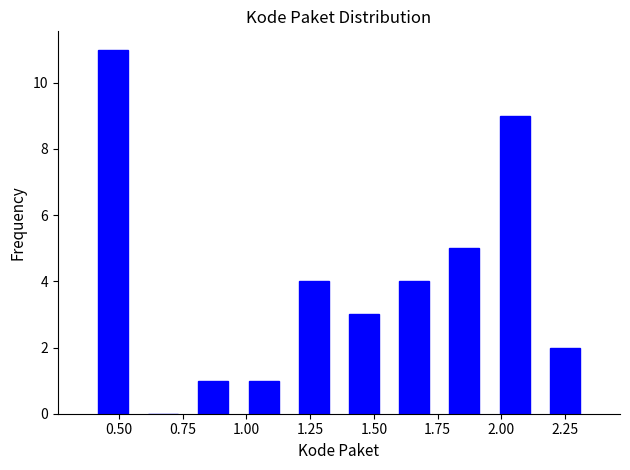

Around what value on the x-axis is the tallest bar? Give the approximate position of its centre, as read against the axis.

0.50